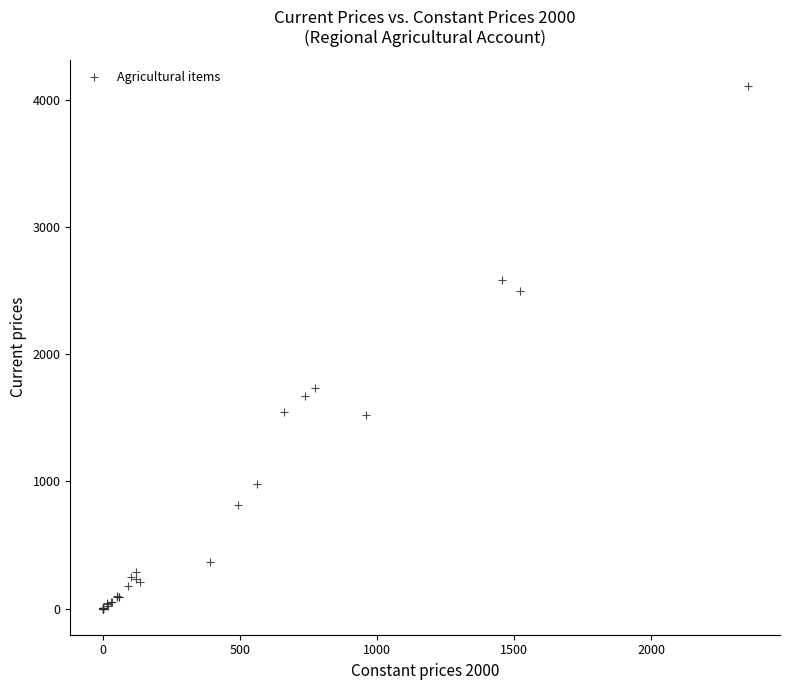

What Y value in the scatter plot is closest to 2056?

1733.0